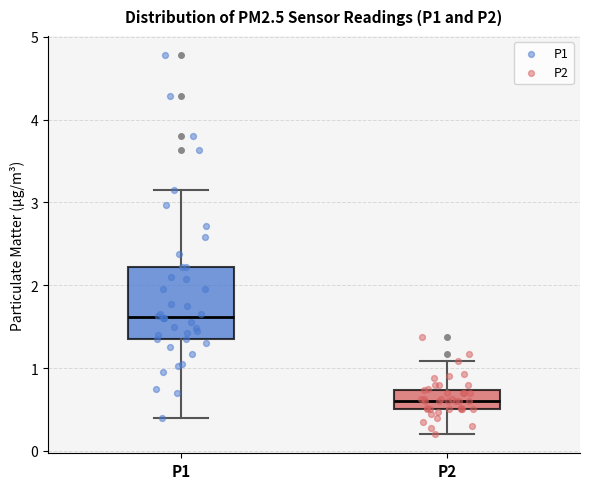

Which box's median line is the highest?

P1